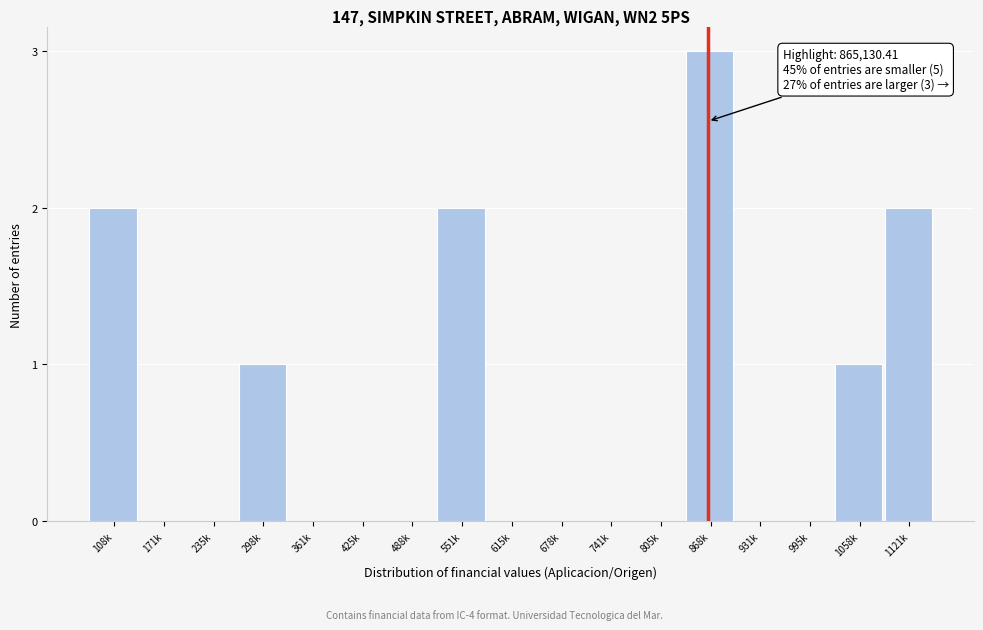

Reading right to left, extract all data points from this chart.

1121k=2	1058k=1	995k=0	931k=0	868k=3	805k=0	741k=0	678k=0	615k=0	551k=2	488k=0	425k=0	361k=0	298k=1	235k=0	171k=0	108k=2